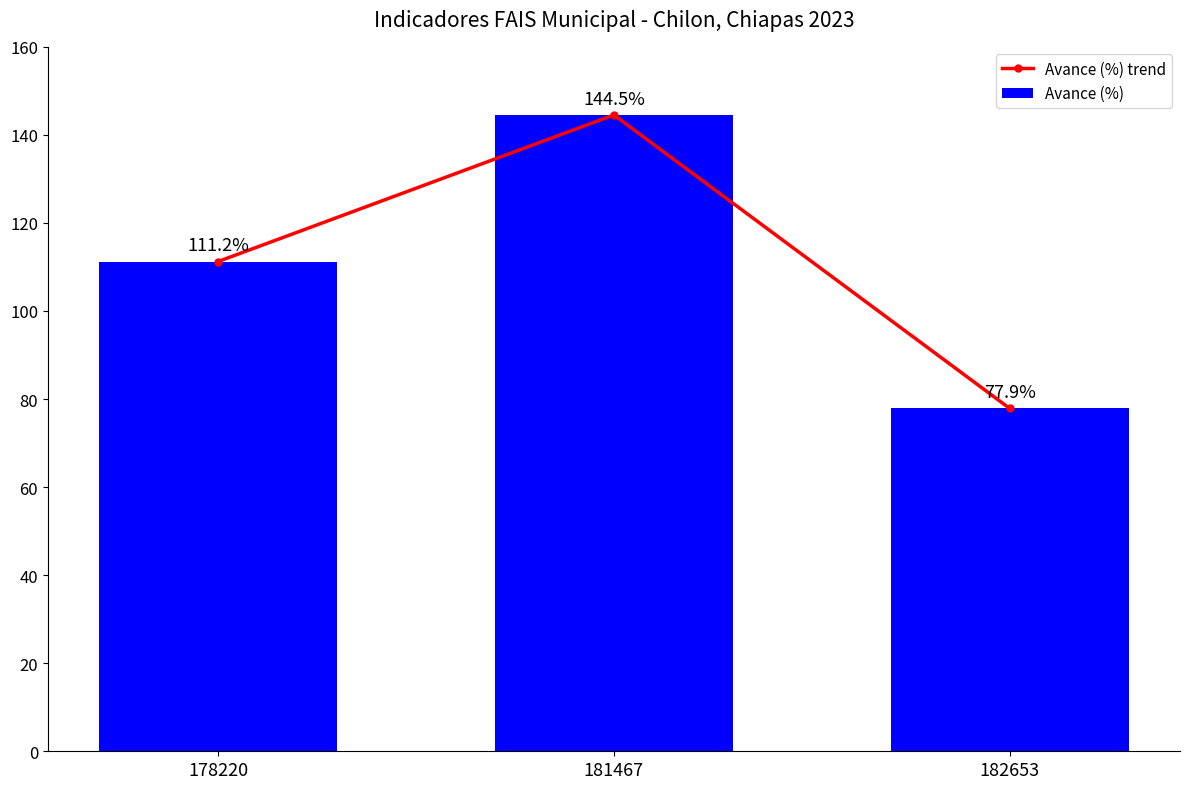

What is the sum of the Avance (%) values at 181467 and 178220?

255.8